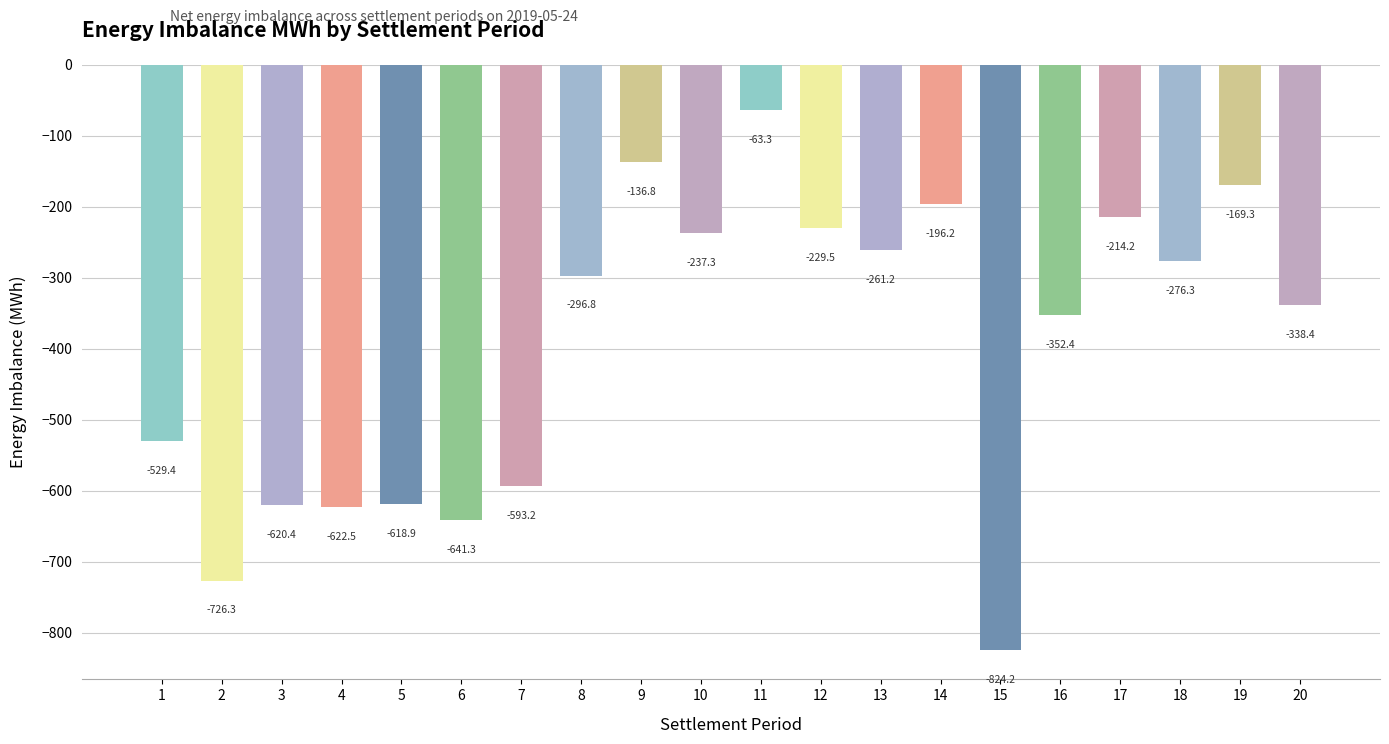

What is the average value?

-397.4